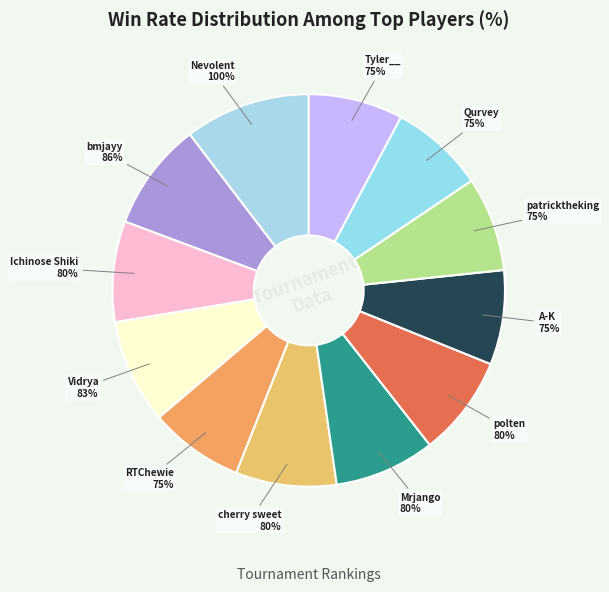

To the nearest percent, what percentage of the pie is A-K?

8%